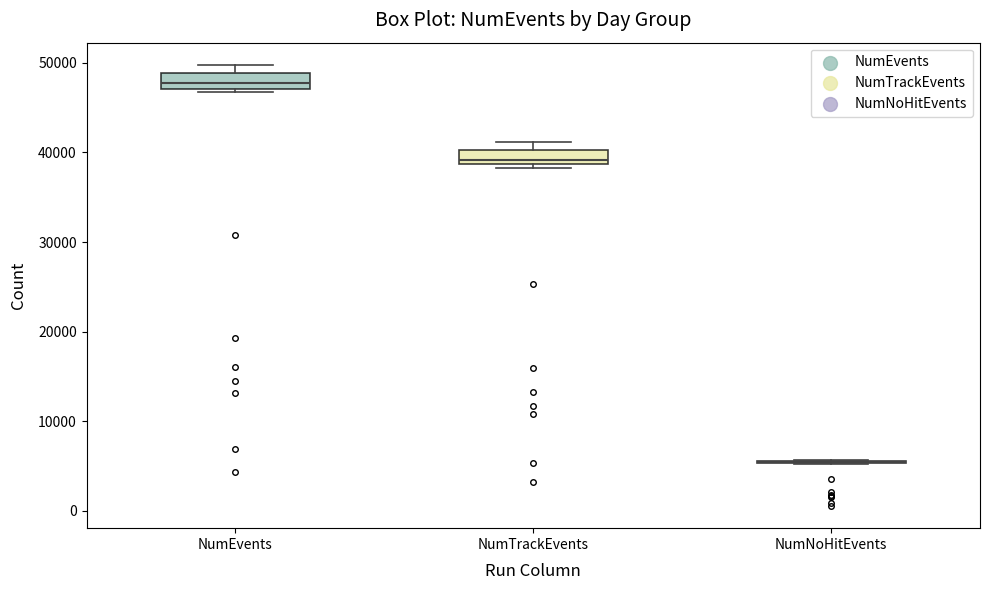

Reading left to right, transcribe this box plot: for each box, give where its median line is, the range the box spans, and where its two whiskers end, as read against the y-axis. The values are not printed on the chart, so give them approximately, as read against the axis.

NumEvents: median 48000, box 47000 to 49000, whiskers 47000 (just below the box's lower edge) to 50000
NumTrackEvents: median 39000 (just above the box's lower edge), box 39000 to 40000, whiskers 38000 to 41000
NumNoHitEvents: box collapsed to a line at 5000, whiskers 5000 to 6000